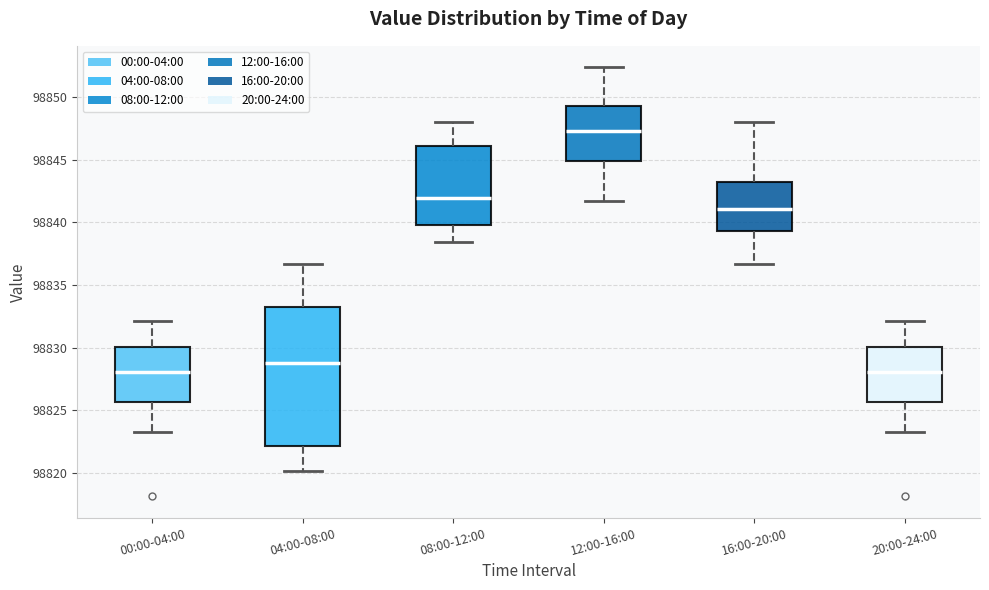

Which box is the tallest, from its lower edge to its upper edge?

04:00-08:00